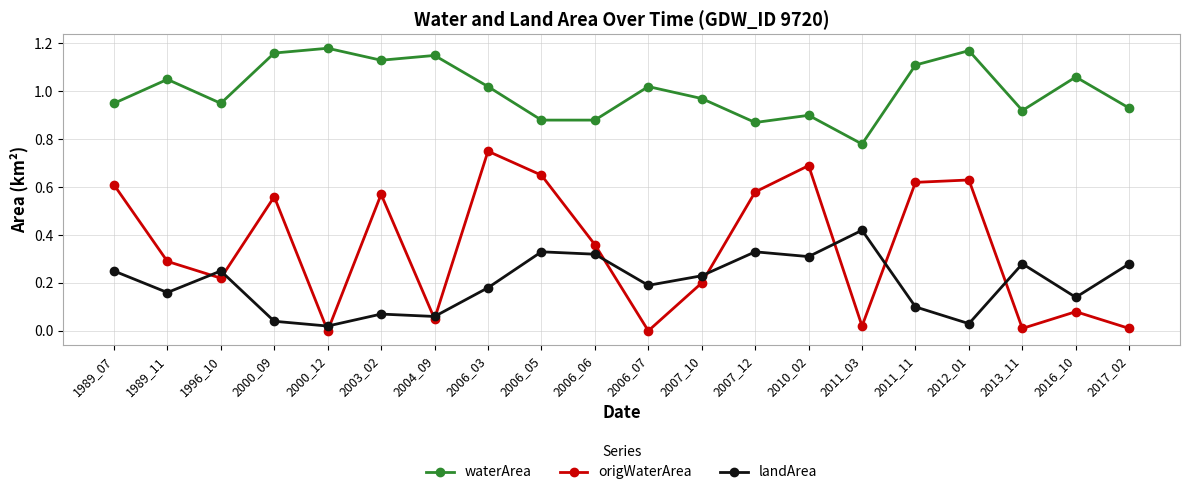

True or false: origWaterArea and waterArea intersect in this chart.

False